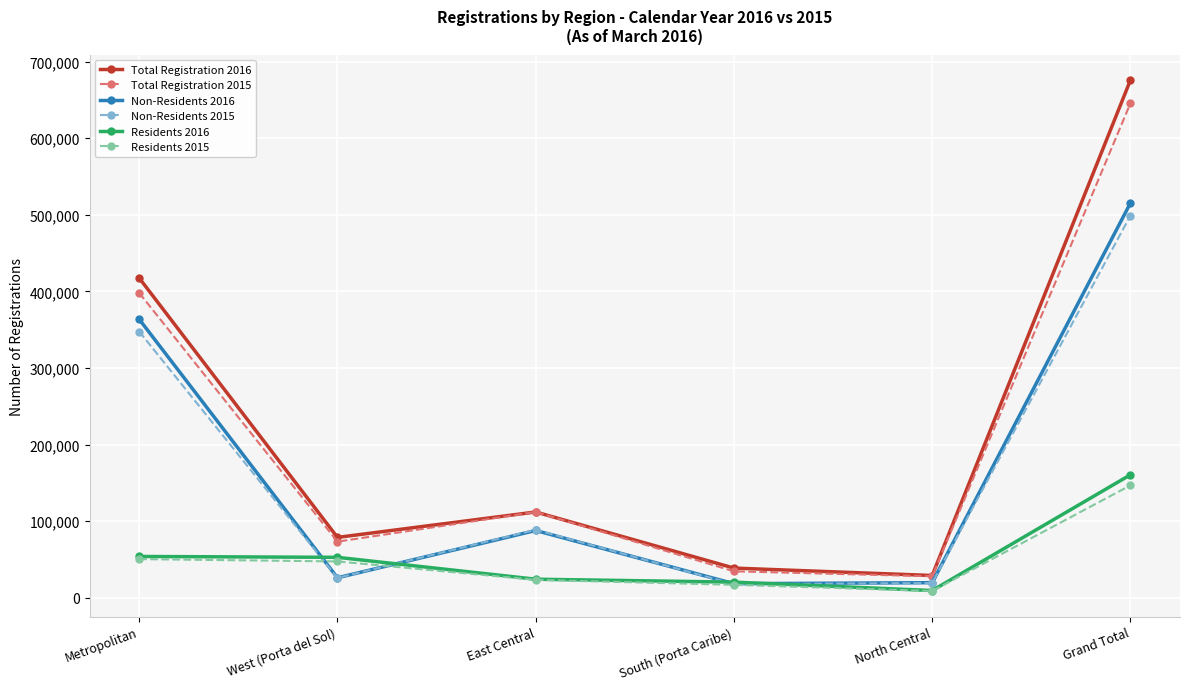

True or false: Total Registration 2015 and Non-Residents 2015 intersect in this chart.

False